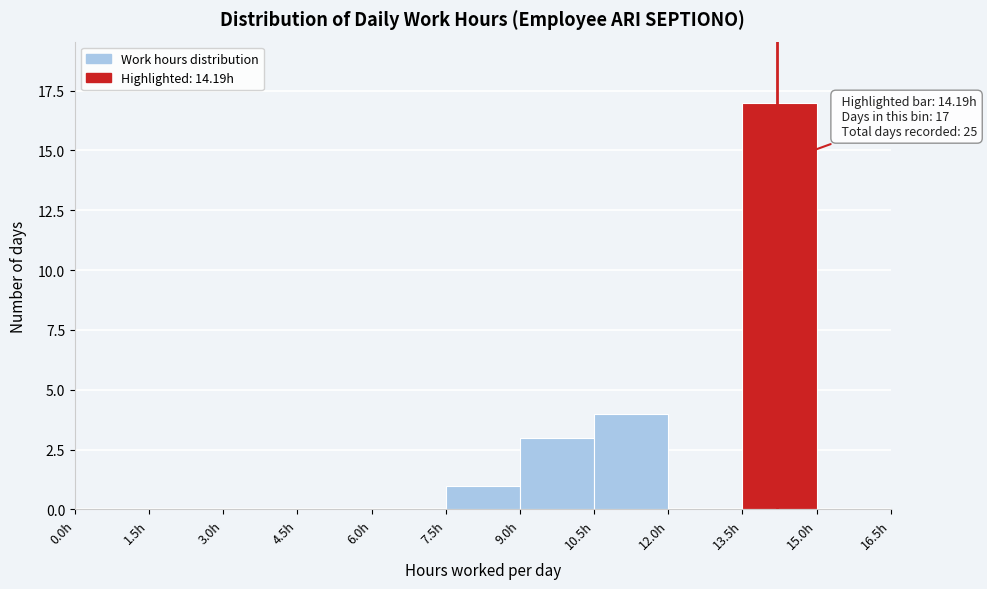

Which range on the x-axis has the tallest bar?

13.5 to 15.0